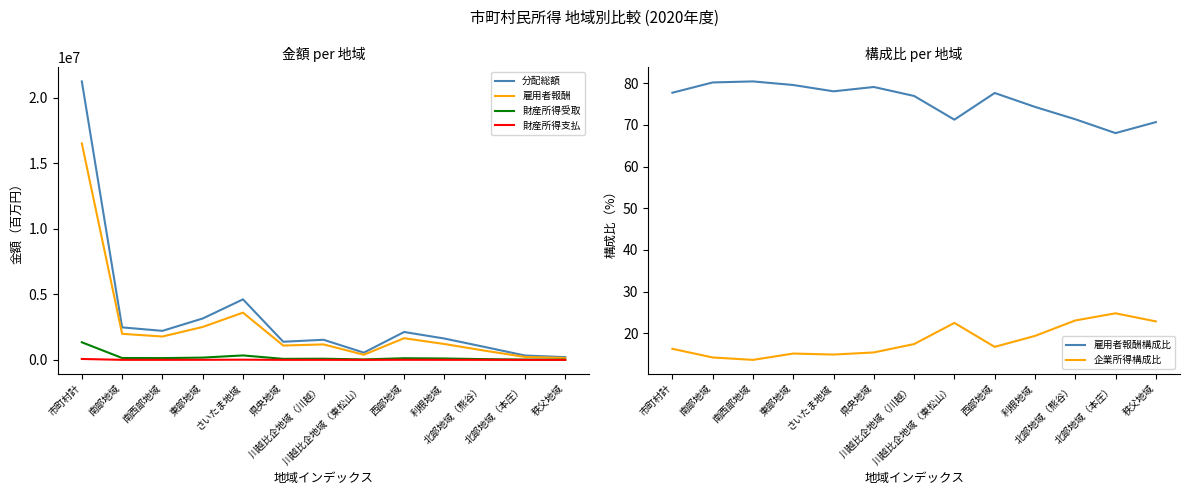

Count the number of data series in this chart.

6